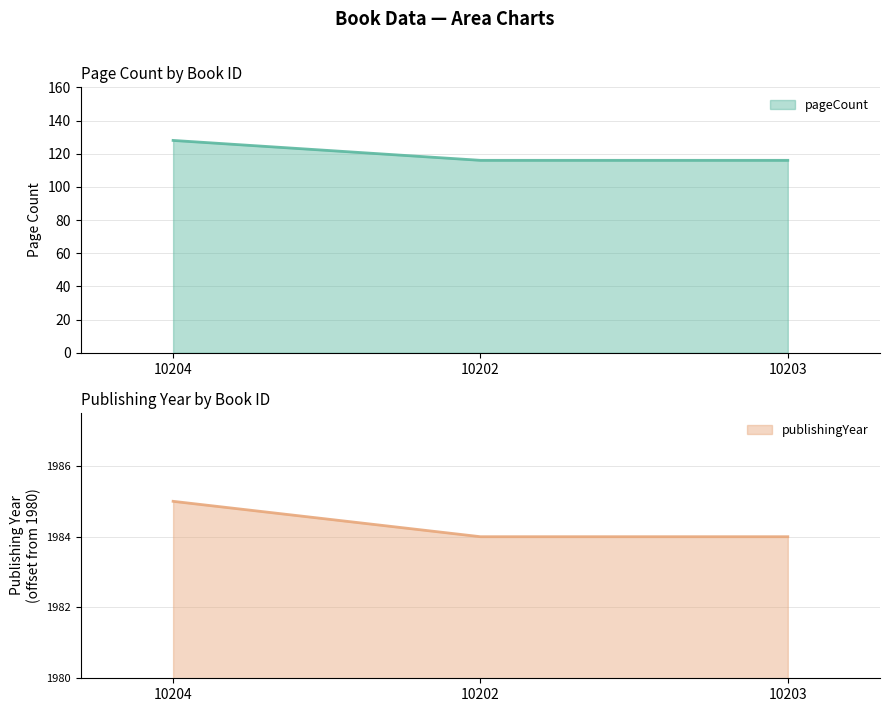

Count the publishingYear values in the range 4 to 5.

3